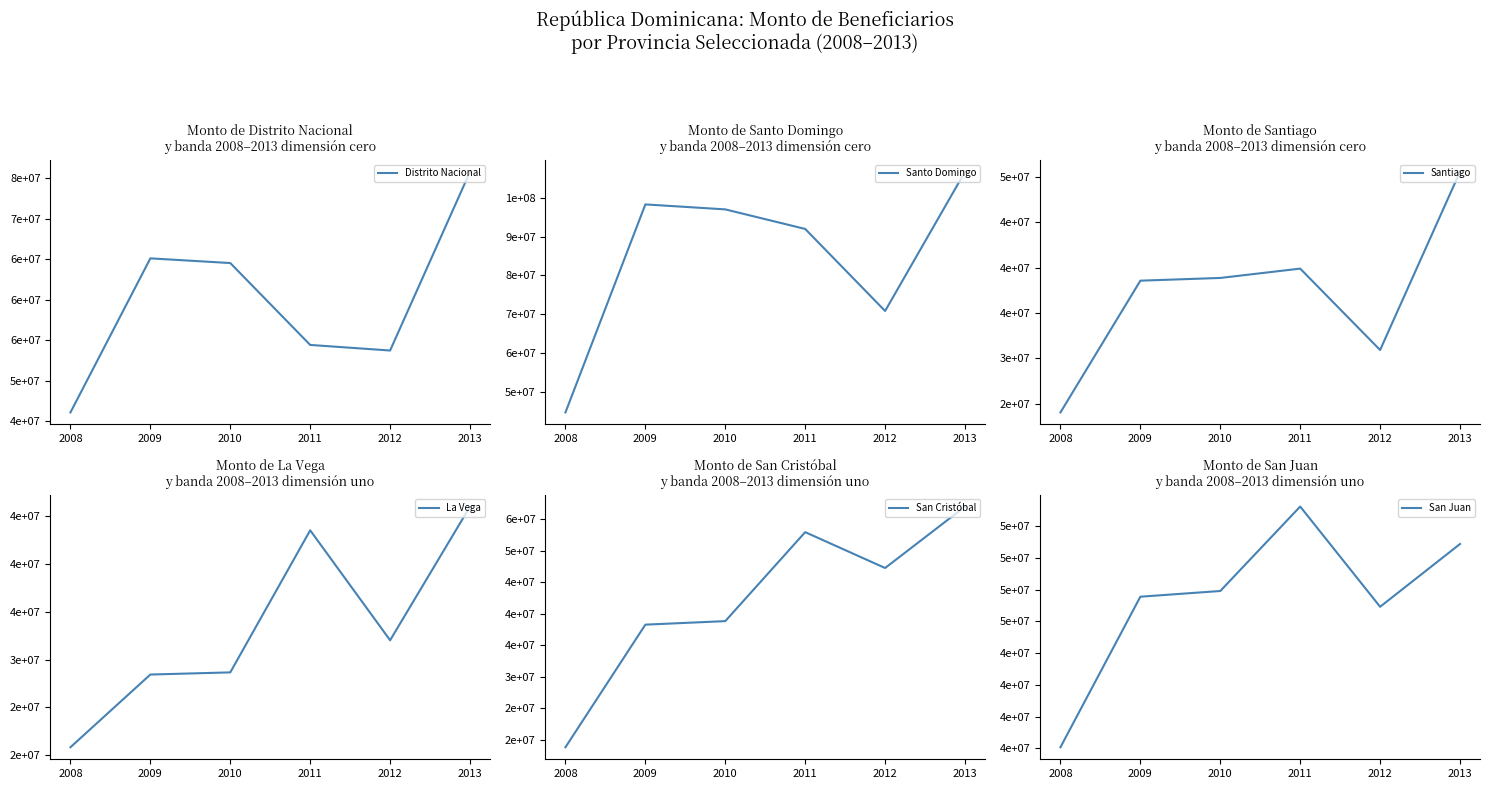

The value of Distrito Nacional at 2008 is 46081800. True or false?

True